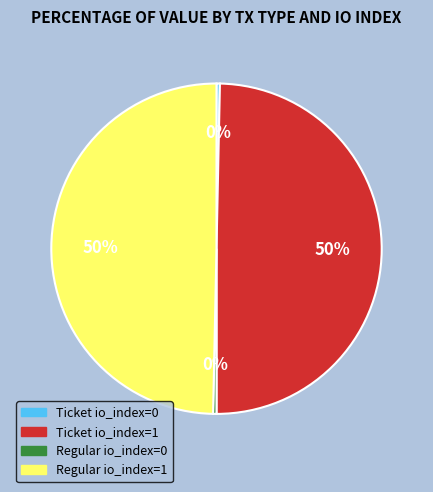

What is the smallest slice in the pie chart?

Ticket io_index=0